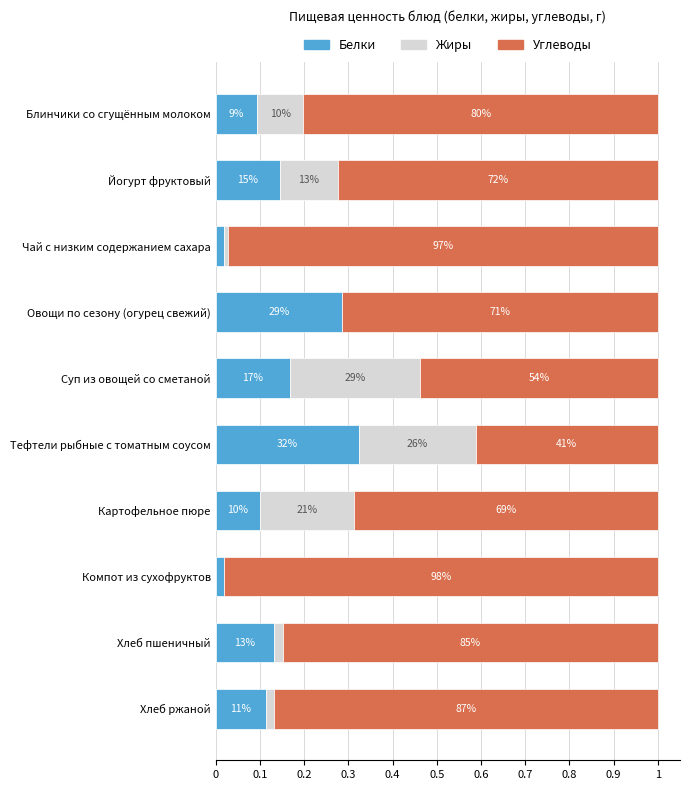

Which series has the largest total across all categories?

Углеводы